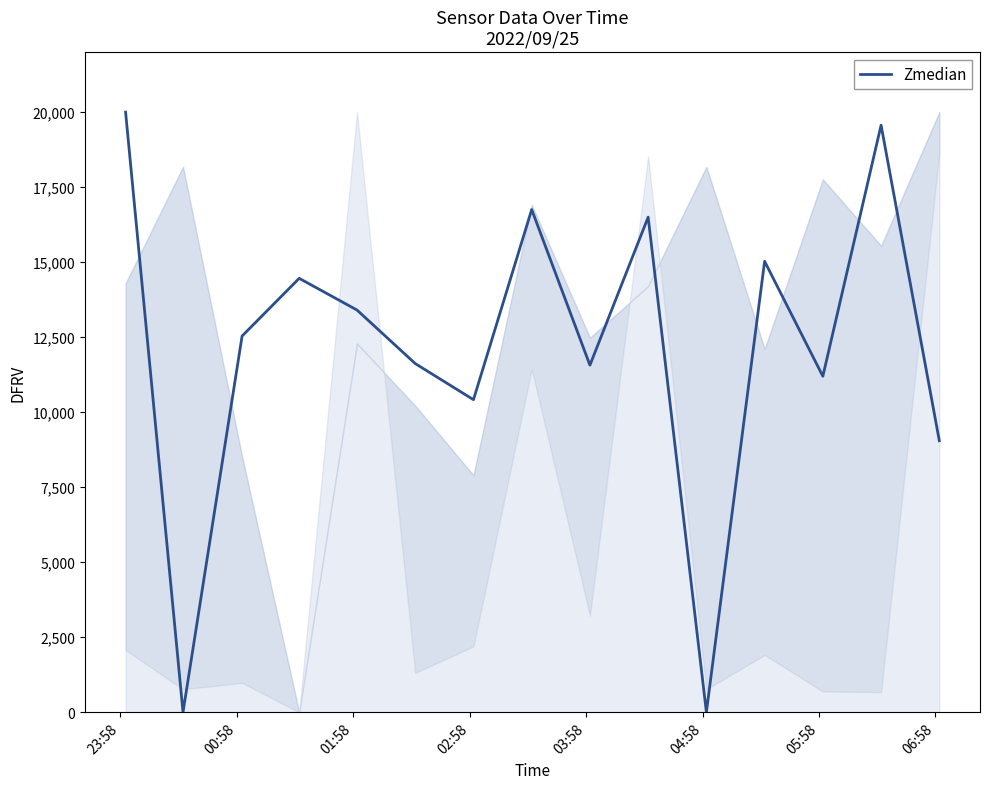

Does the chart have visible grid lines?

No